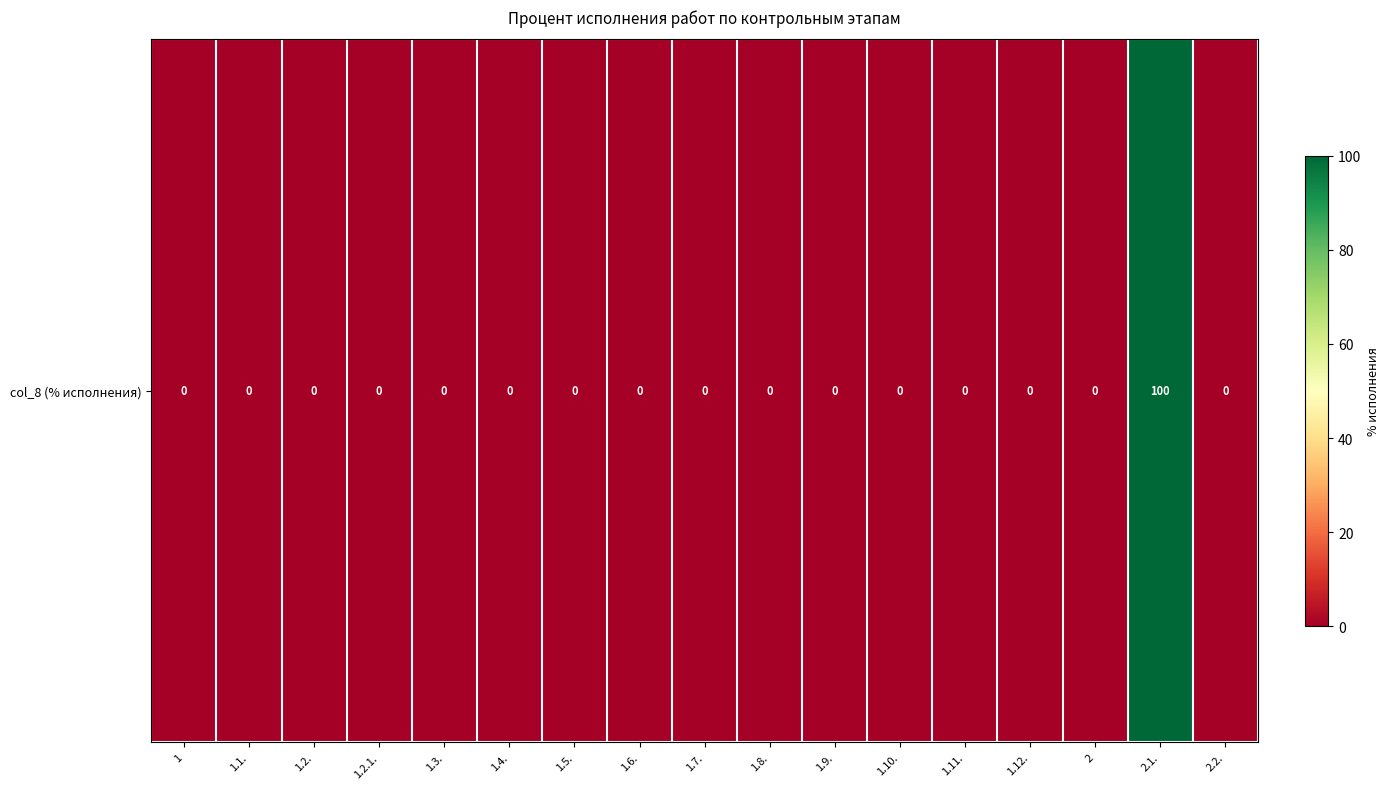

Rank the categories by value from highest to lowest.

2.1., 1, 1.1., 1.2., 1.2.1., 1.3., 1.4., 1.5., 1.6., 1.7., 1.8., 1.9., 1.10., 1.11., 1.12., 2, 2.2.